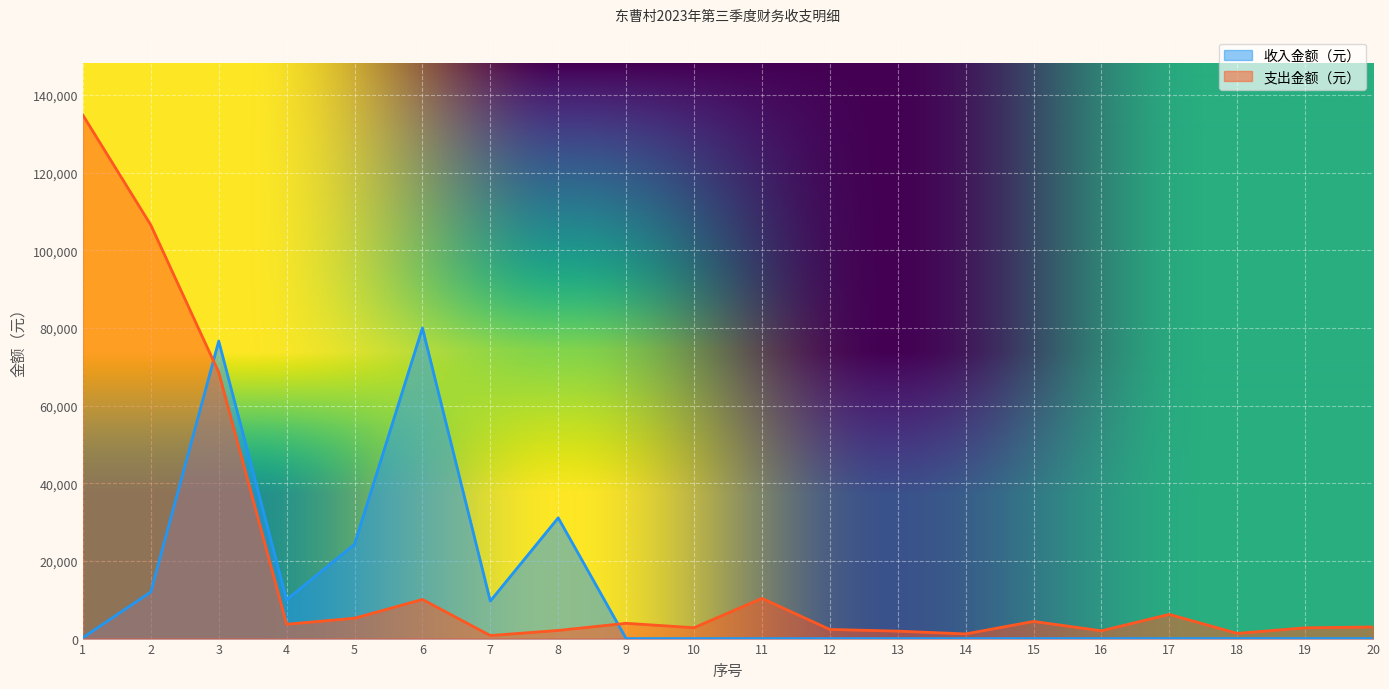

Does the chart display data point markers on the line(s)?

No